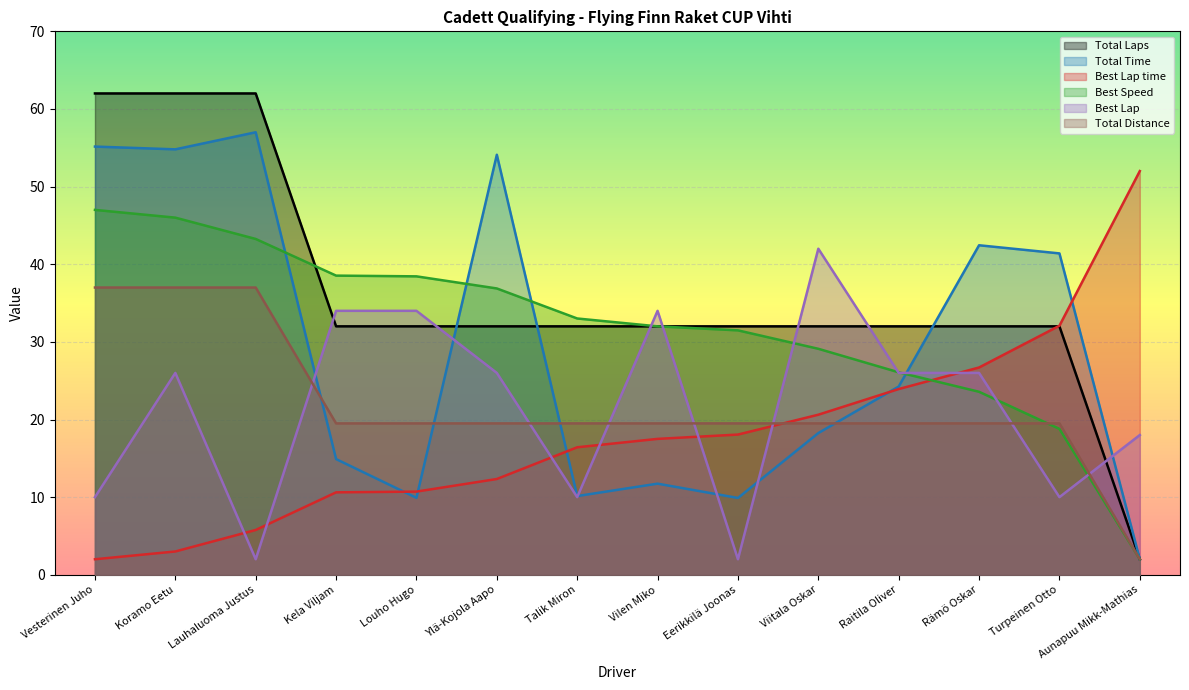

True or false: Best Speed has a value of 55.6 at Ylä-Kojola Aapo.

False